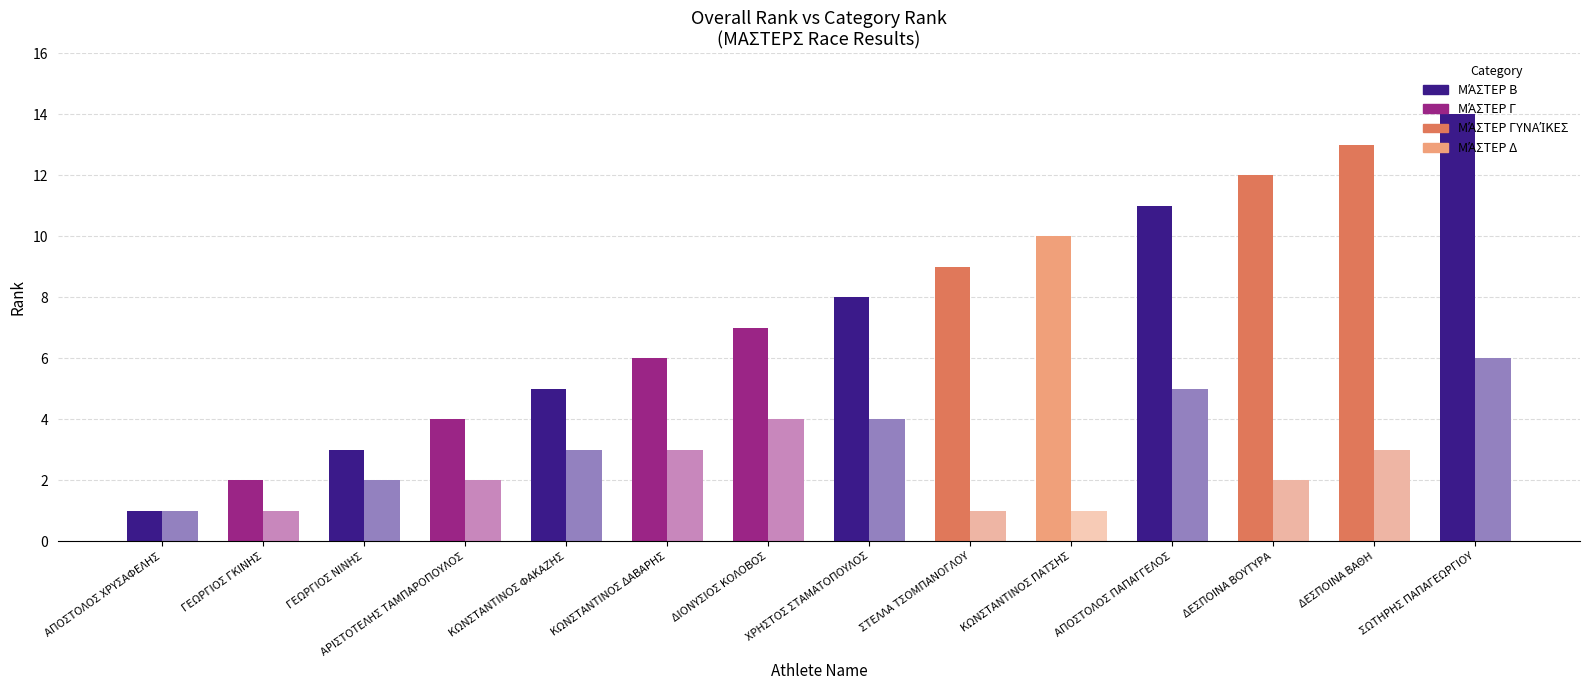

At which category is the sum across all series the highest?

ΣΩΤΗΡΗΣ ΠΑΠΑΓΕΩΡΓΙΟΥ